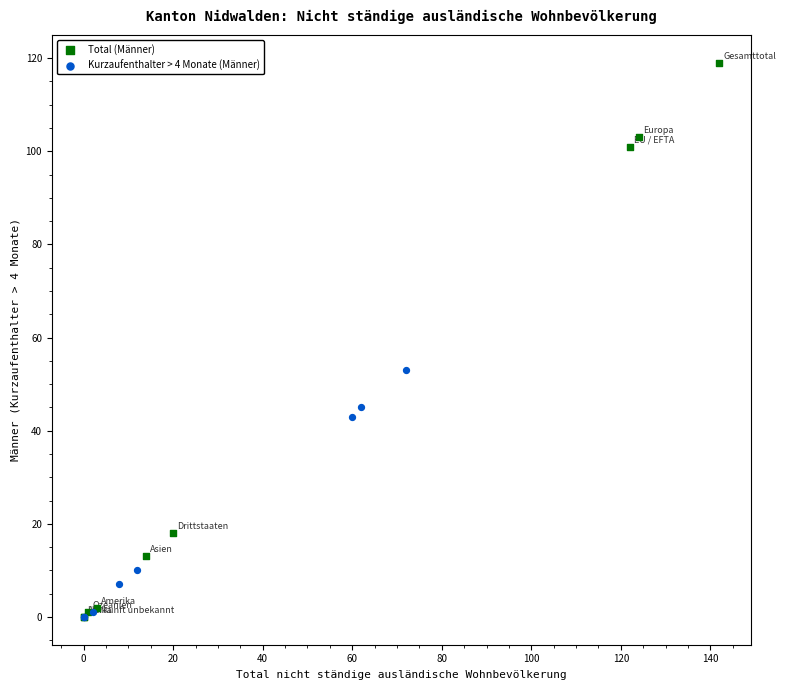

Which series has the largest Y range (max minus min)?

Total (Männer)